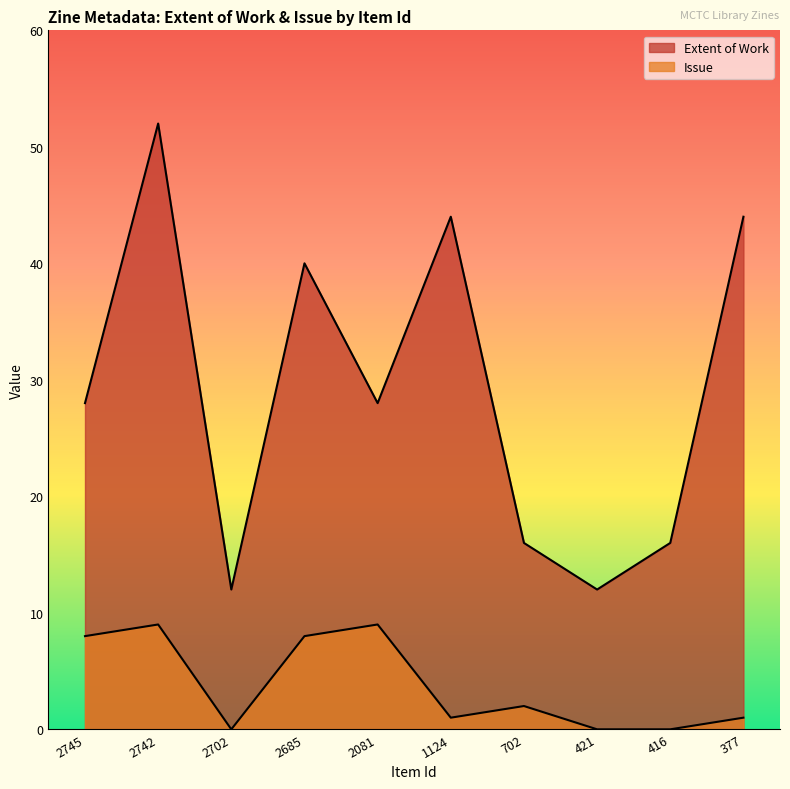

What is the difference between the second highest and minimum values in the Issue series?

9